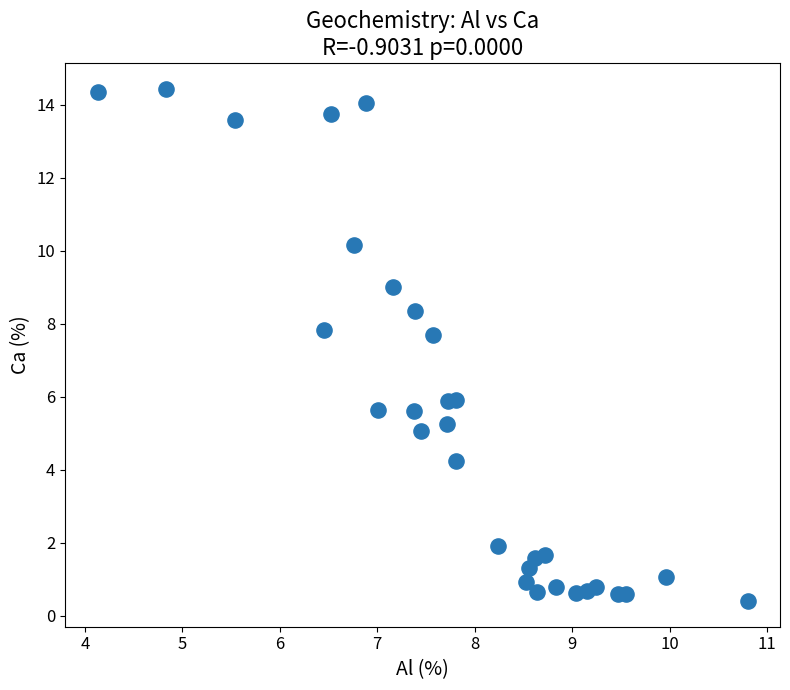

What is the range of X values (max minus min)?

6.7